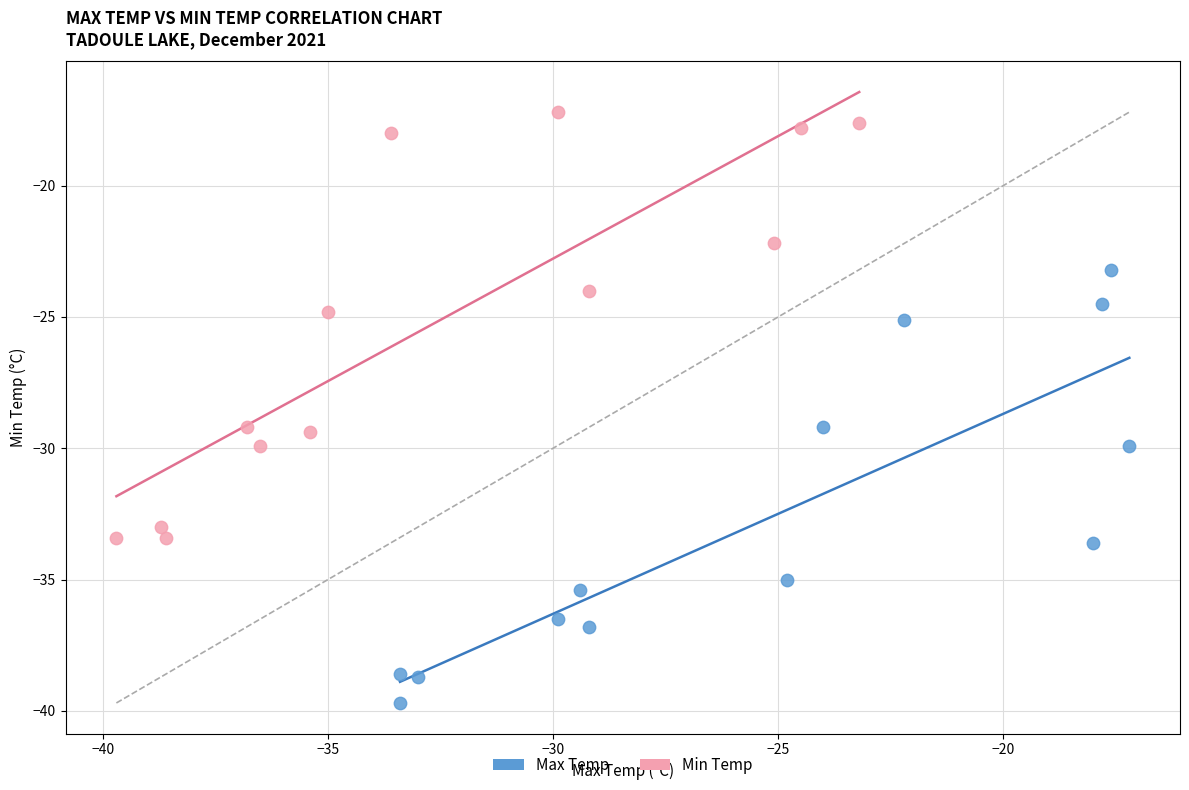

Which series contains the highest Y value?

Min Temp